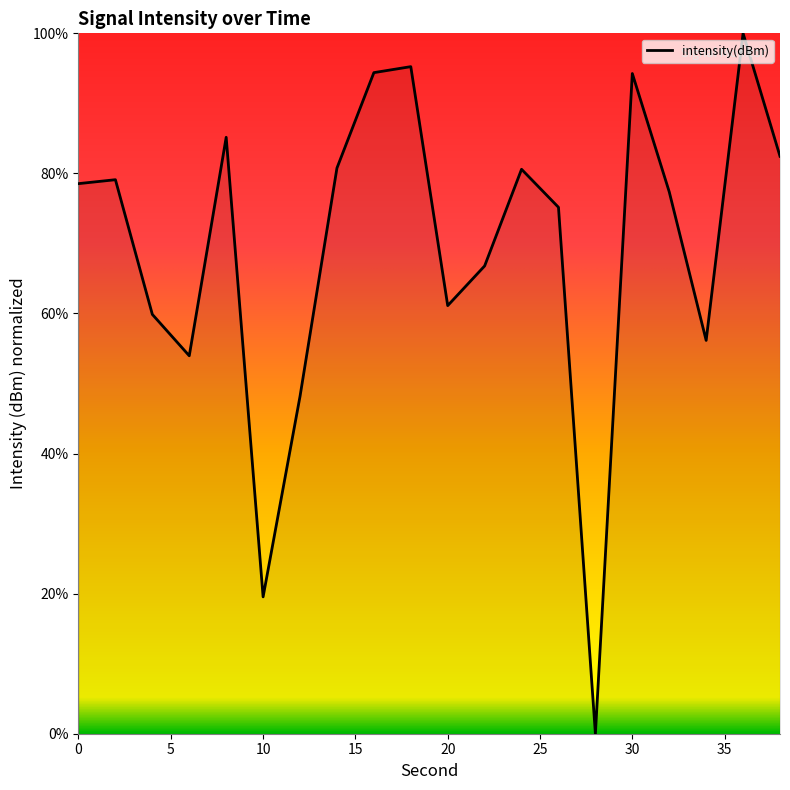

What is the maximum value shown in the chart?

100.0